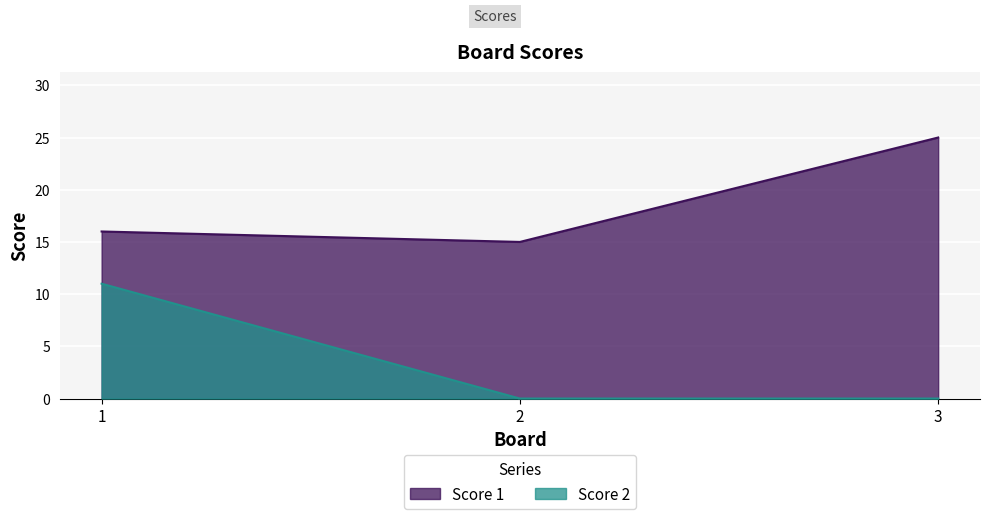

Which label corresponds to the largest value in the chart?

3